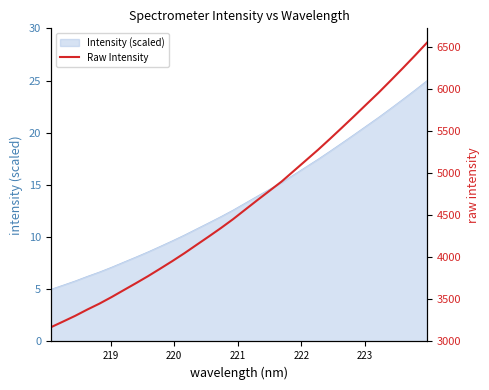

The value at 17 is 2918.4. True or false?

False